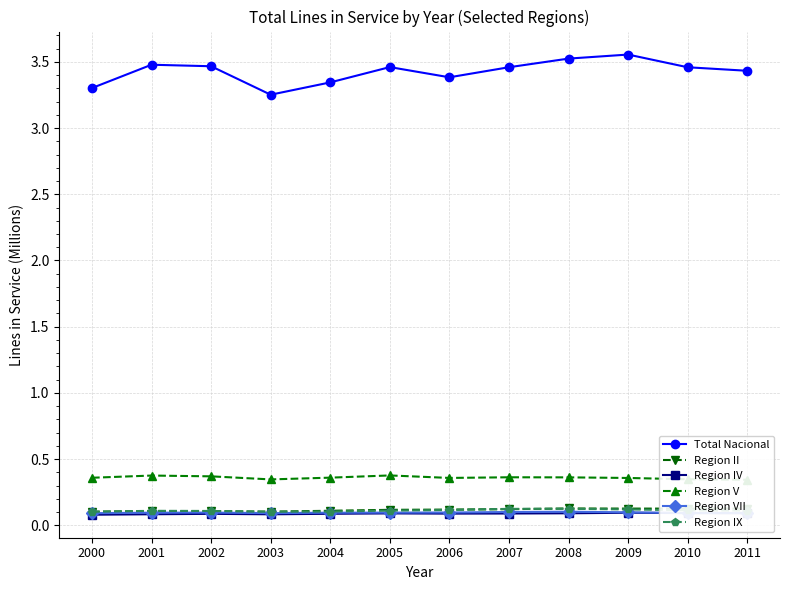

Reading left to right, extract all data points from this chart.

Total Nacional: 3.3	3.5	3.5	3.3	3.3	3.5	3.4	3.5	3.5	3.6	3.5	3.4
Region II: 0.1	0.1	0.1	0.1	0.1	0.1	0.1	0.1	0.1	0.1	0.1	0.1
Region IV: 0.1	0.1	0.1	0.1	0.1	0.1	0.1	0.1	0.1	0.1	0.1	0.1
Region V: 0.4	0.4	0.4	0.3	0.4	0.4	0.4	0.4	0.4	0.4	0.3	0.3
Region VII: 0.1	0.1	0.1	0.1	0.1	0.1	0.1	0.1	0.1	0.1	0.1	0.1
Region IX: 0.1	0.1	0.1	0.1	0.1	0.1	0.1	0.1	0.1	0.1	0.1	0.1